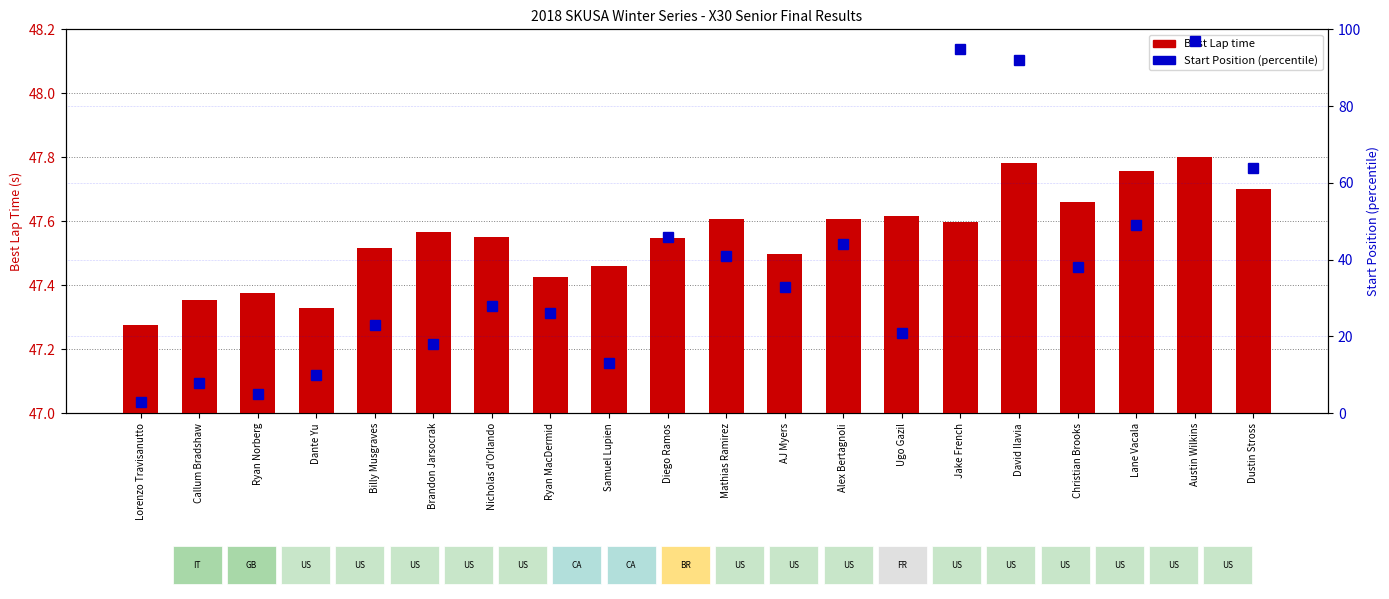

Reading left to right, what are all the values shown in this chart?

Best Lap time: Lorenzo Travisanutto=47.3	Callum Bradshaw=47.4	Ryan Norberg=47.4	Dante Yu=47.3	Billy Musgraves=47.5	Brandon Jarsocrak=47.6	Nicholas d'Orlando=47.5	Ryan MacDermid=47.4	Samuel Lupien=47.5	Diego Ramos=47.5	Mathias Ramirez=47.6	AJ Myers=47.5	Alex Bertagnoli=47.6	Ugo Gazil=47.6	Jake French=47.6	David Ilavia=47.8	Christian Brooks=47.7	Lane Vacala=47.8	Austin Wilkins=47.8	Dustin Stross=47.7
Start Position (percentile): Lorenzo Travisanutto=3.0	Callum Bradshaw=8.0	Ryan Norberg=5.0	Dante Yu=10.0	Billy Musgraves=23.0	Brandon Jarsocrak=18.0	Nicholas d'Orlando=28.0	Ryan MacDermid=26.0	Samuel Lupien=13.0	Diego Ramos=46.0	Mathias Ramirez=41.0	AJ Myers=33.0	Alex Bertagnoli=44.0	Ugo Gazil=21.0	Jake French=95.0	David Ilavia=92.0	Christian Brooks=38.0	Lane Vacala=49.0	Austin Wilkins=97.0	Dustin Stross=64.0